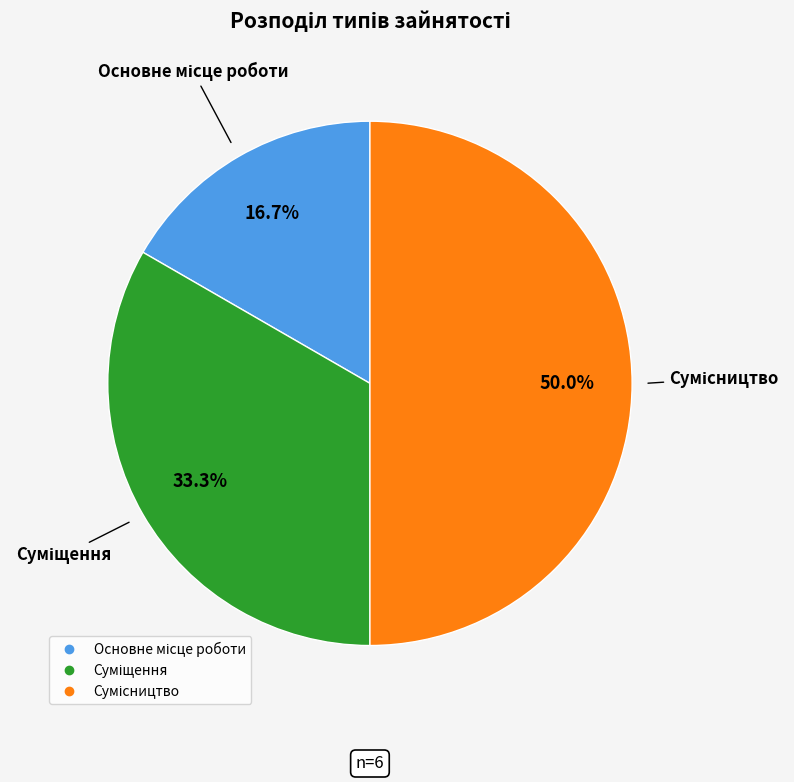

To the nearest percent, what is the difference between the largest and smallest slice percentages?

33%